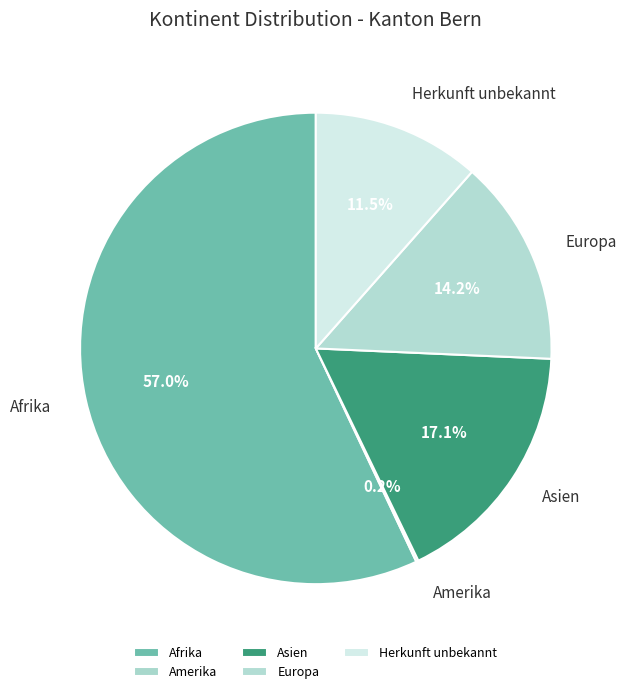

Is the sum of Europa and Herkunft unbekannt greater than half?

No